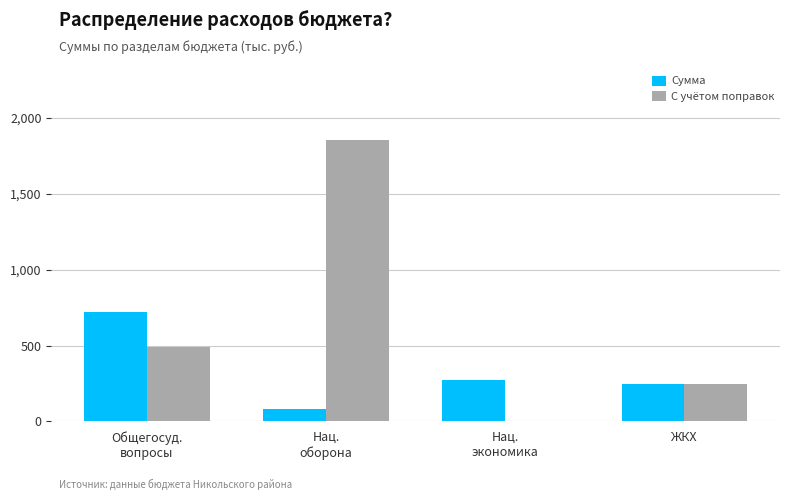

Reading right to left, what are all the values shown in this chart?

Сумма: ЖКХ=245.0	Нац.
экономика=271.8	Нац.
оборона=80.0	Общегосуд.
вопросы=722.1
С учётом поправок: ЖКХ=245.0	Нац.
экономика=0.0	Нац.
оборона=1852.0	Общегосуд.
вопросы=491.6